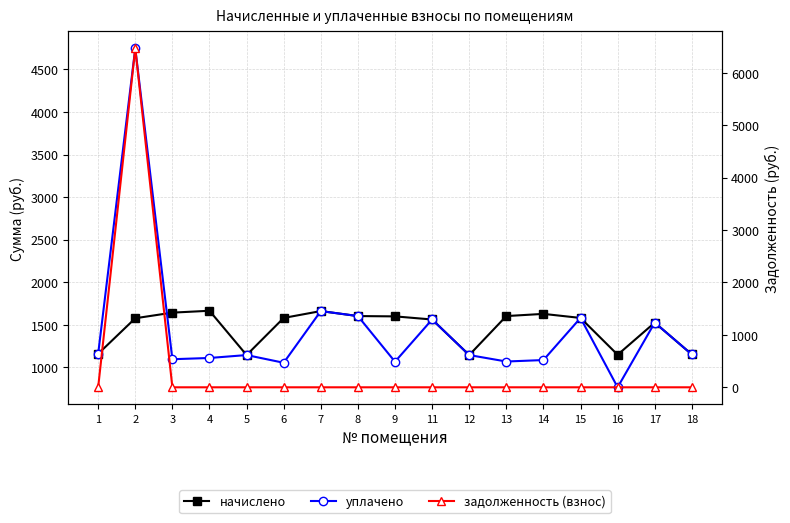

What is the maximum value for уплачено?

4748.4